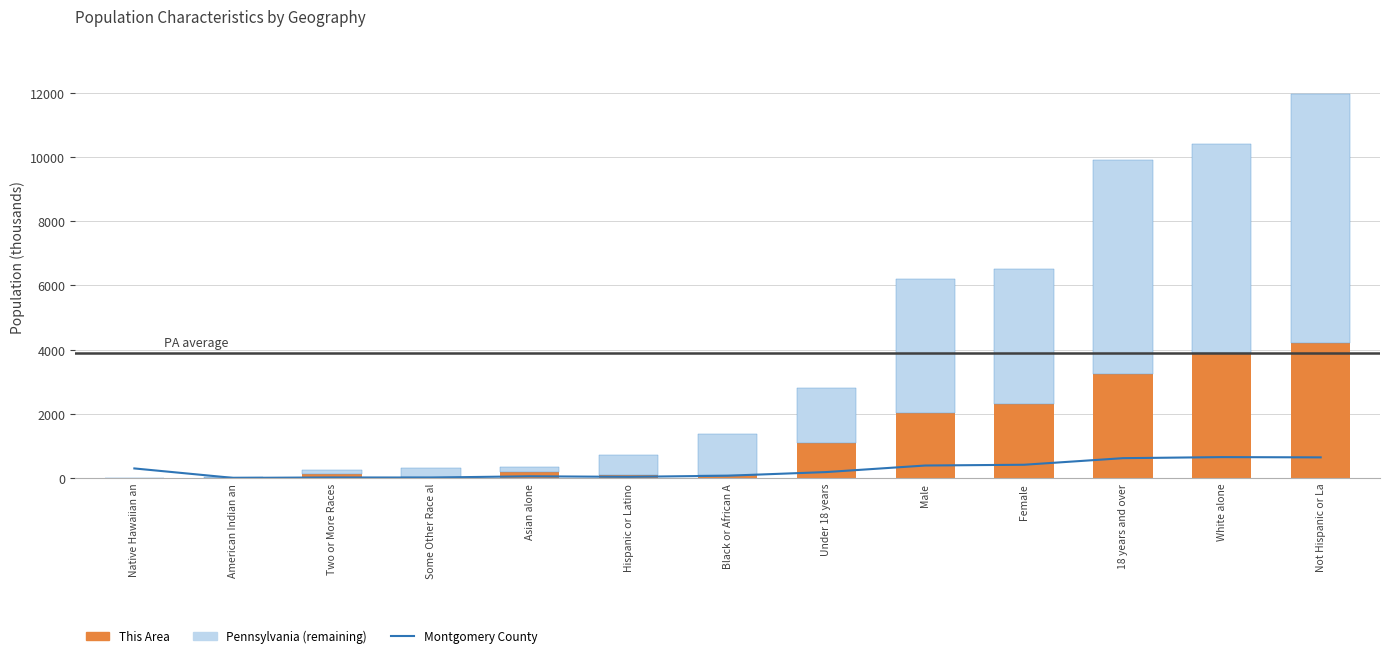

Reading right to left, what are all the values shown in this chart?

Montgomery County: 641	649	616	411	387	183	69	34	51	12	15	1	296
This Area: 4212	3899	3237	2299	2015	1077	83	102	191	15	121	2	3
Pennsylvania (remaining): 7770	6507	6673	4213	4175	1715	1294	617	158	285	116	24	0